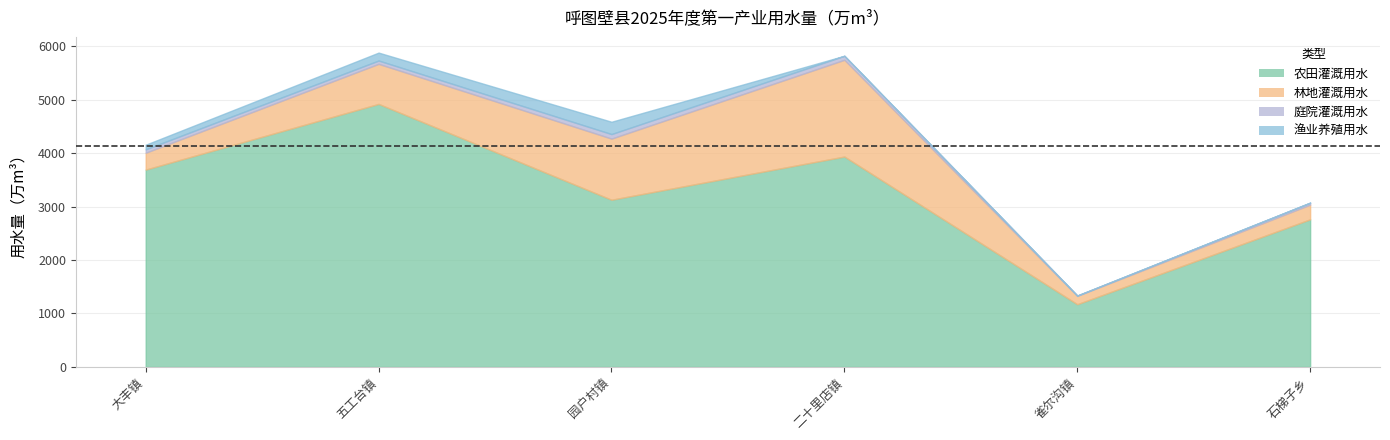

What is the sum of all 渔业养殖用水 values?

465.1